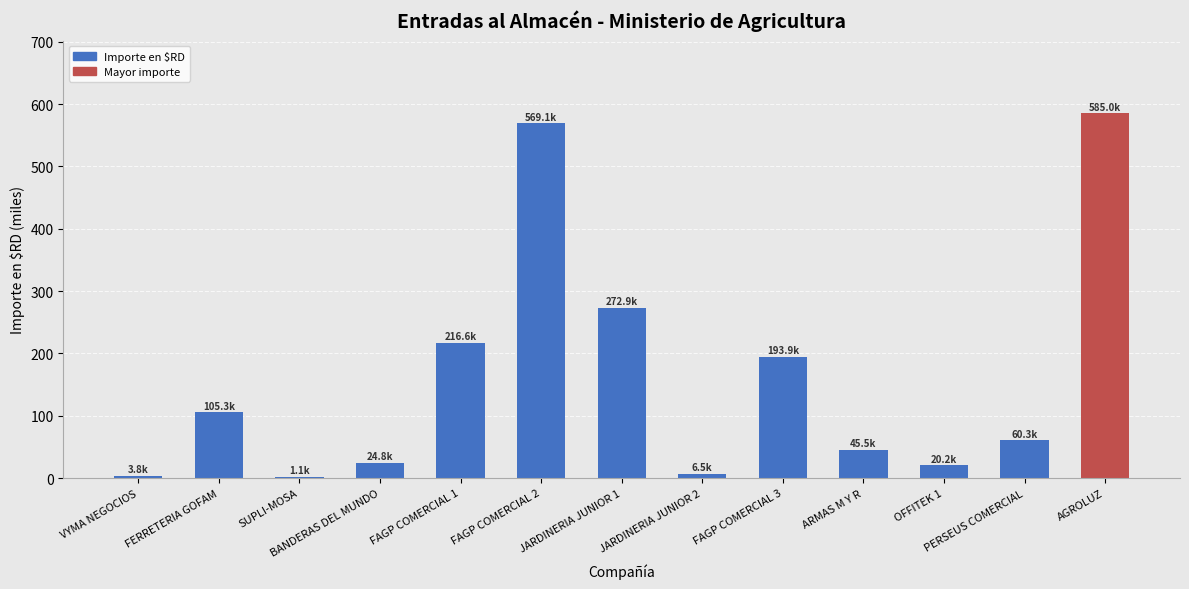

What is the greatest value displayed?

585.0